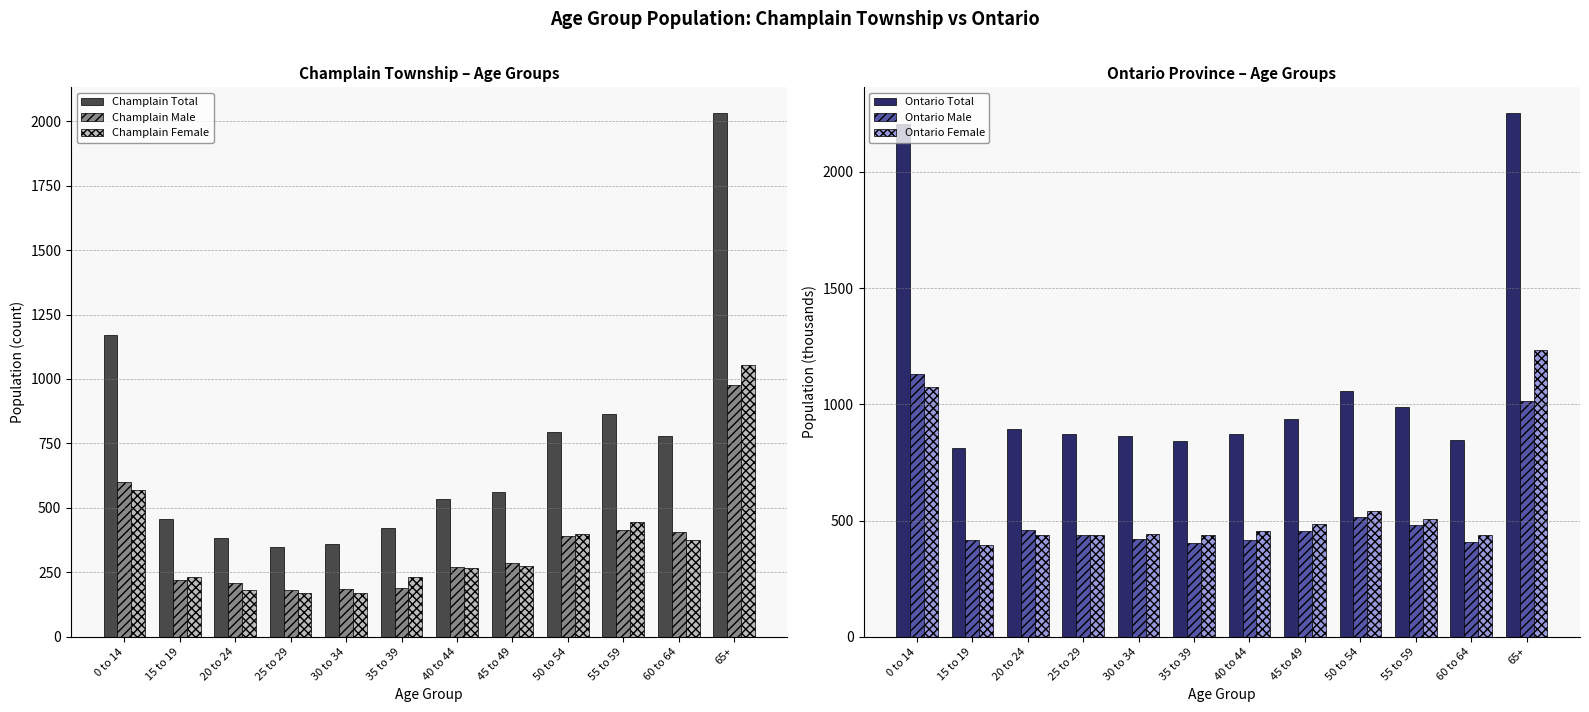

At which label does Champlain Total first exceed 560?

0 to 14